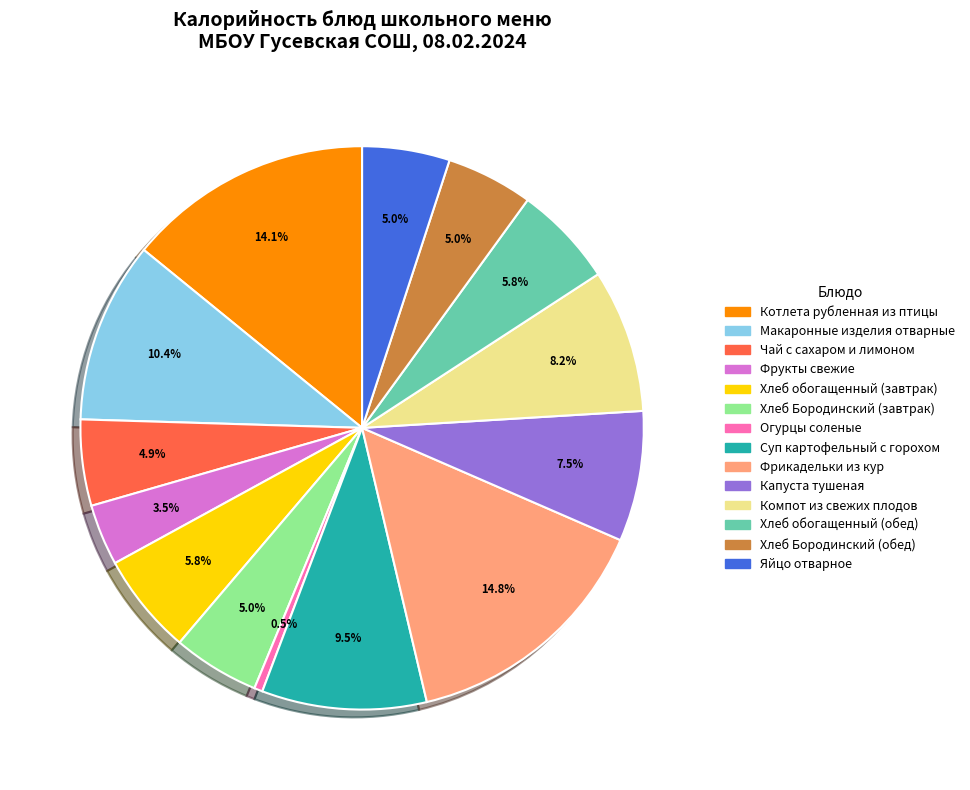

What percentage is the Фрикадельки из кур slice, to the nearest percent?

15%